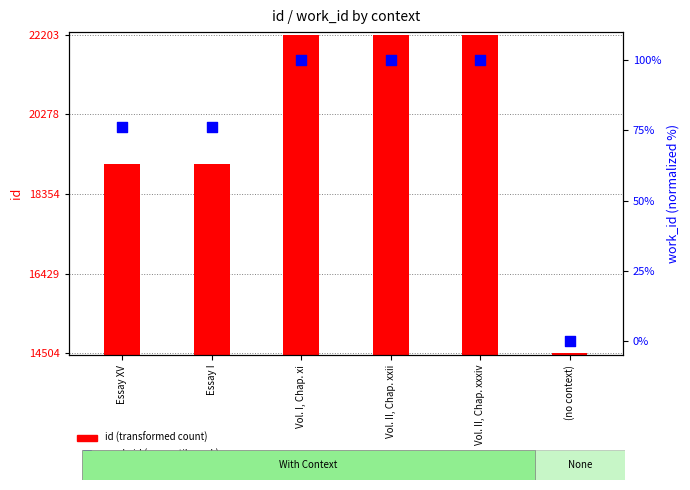

What is the ratio of the value at Vol. II, Chap. xxii to the value at Essay I?

1.3